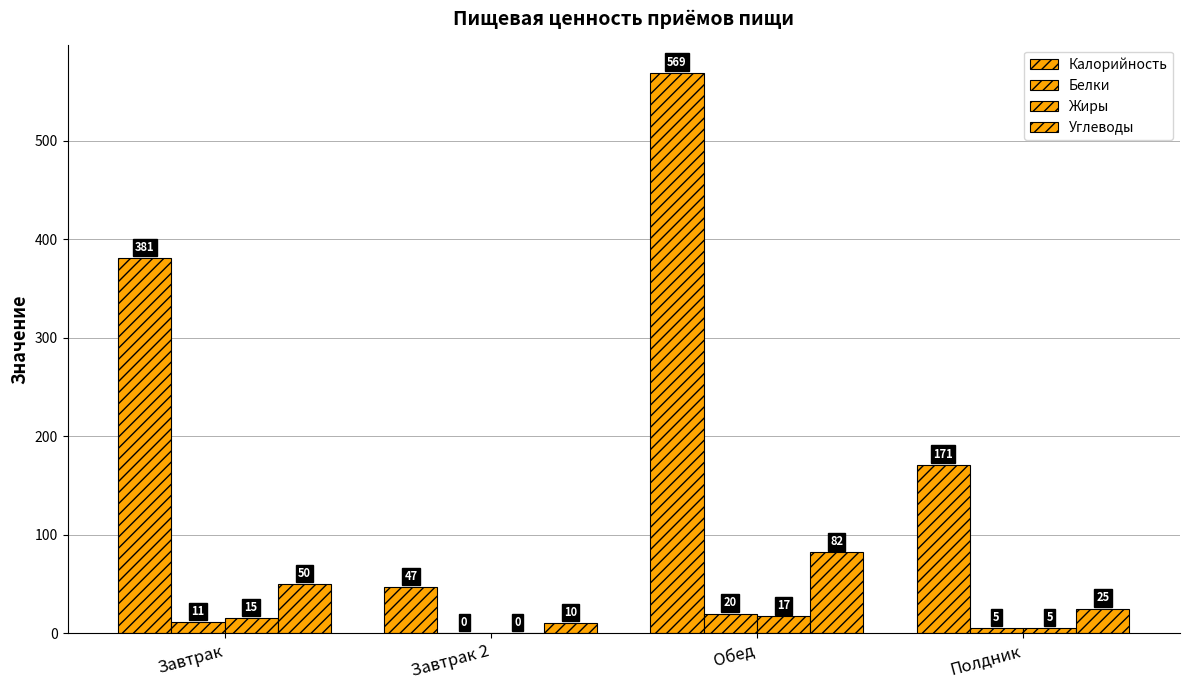

What is the difference between the Калорийность values at Завтрак and Обед?

188